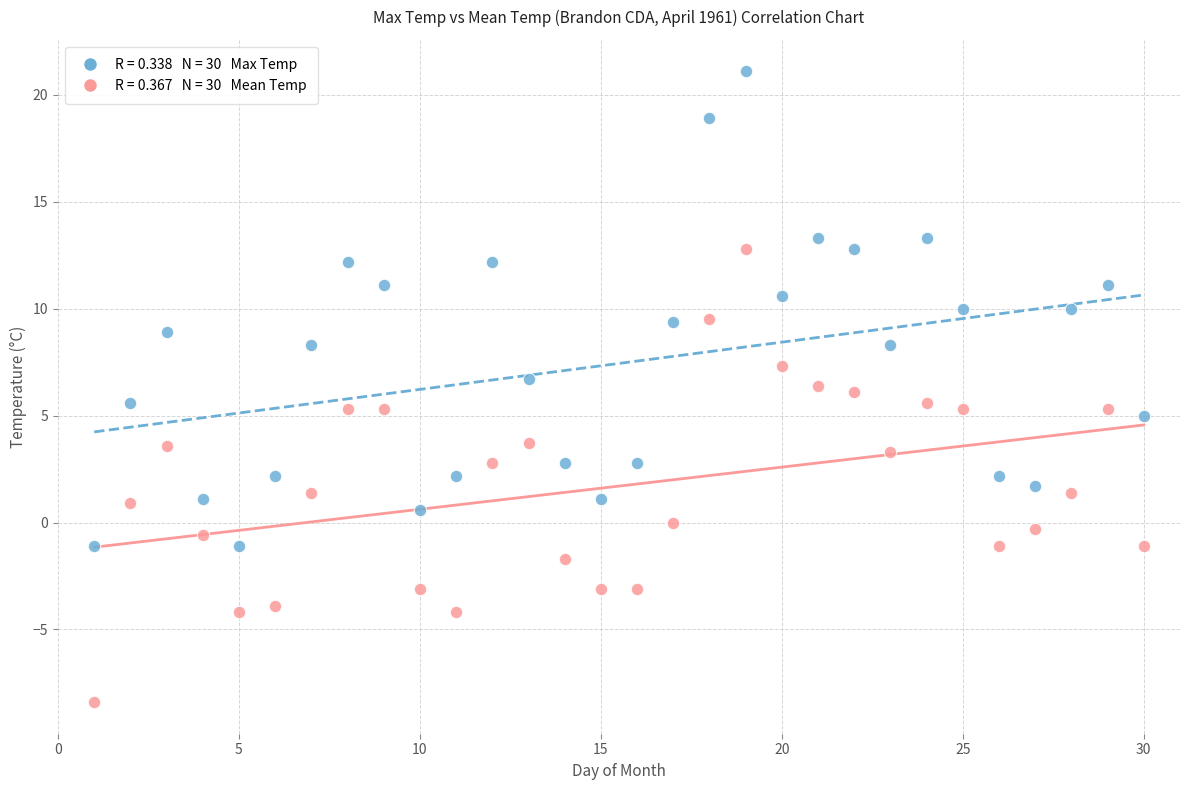

Across all data points, what is the range of X values (max minus min)?

29.0